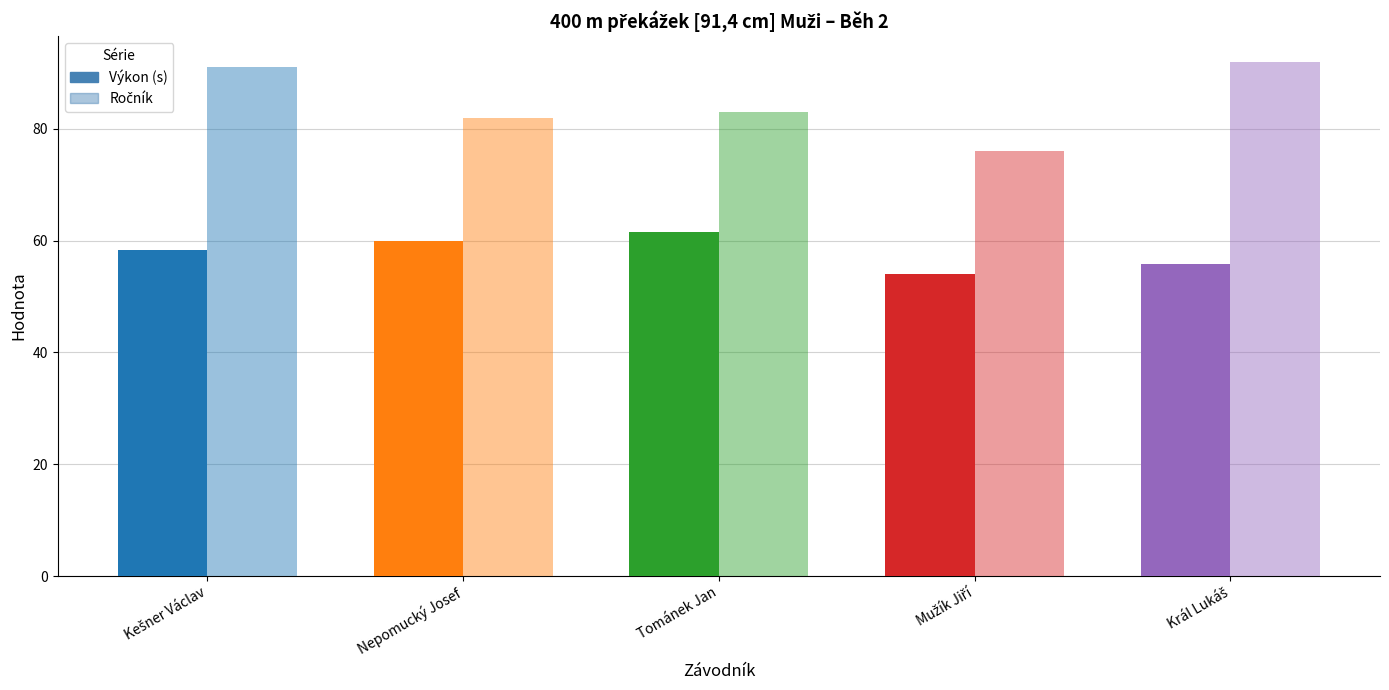

How many data points in Výkon (s) are above 58?

3